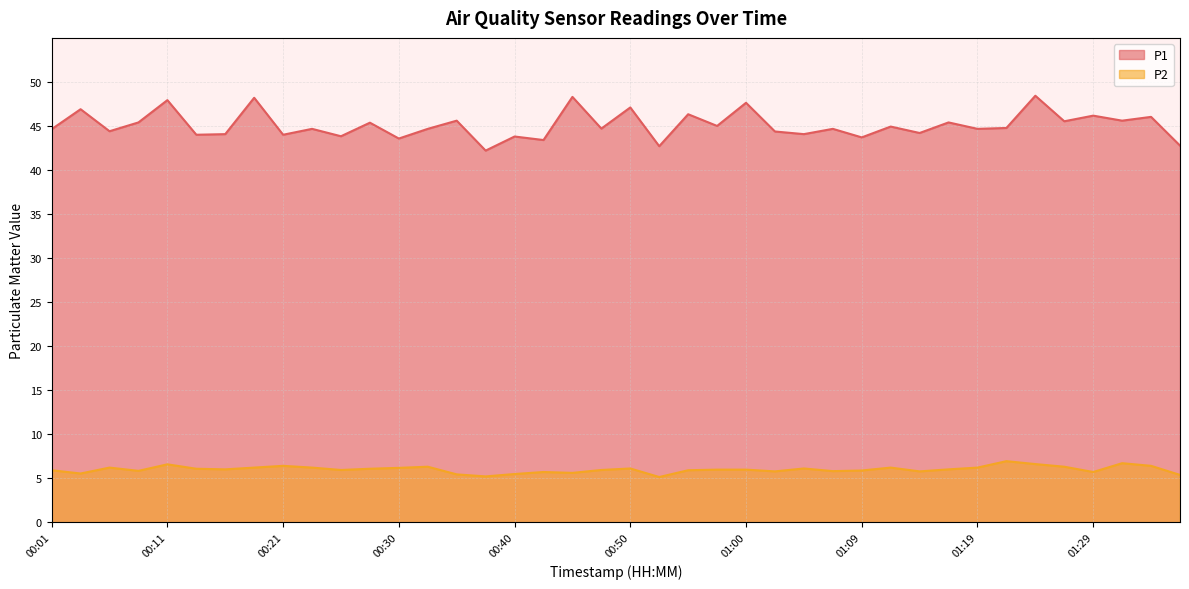

Count the number of categories in the chart.

40